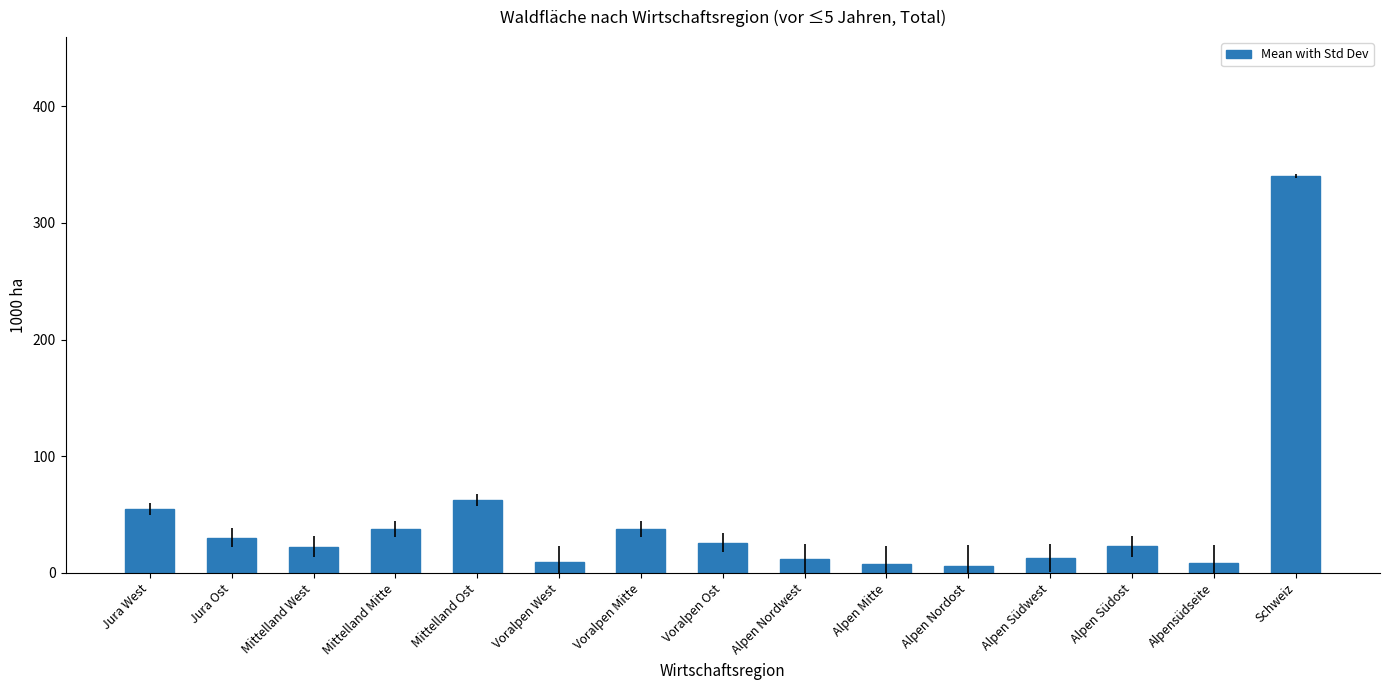

The value at Voralpen Mitte is 37.4. True or false?

True